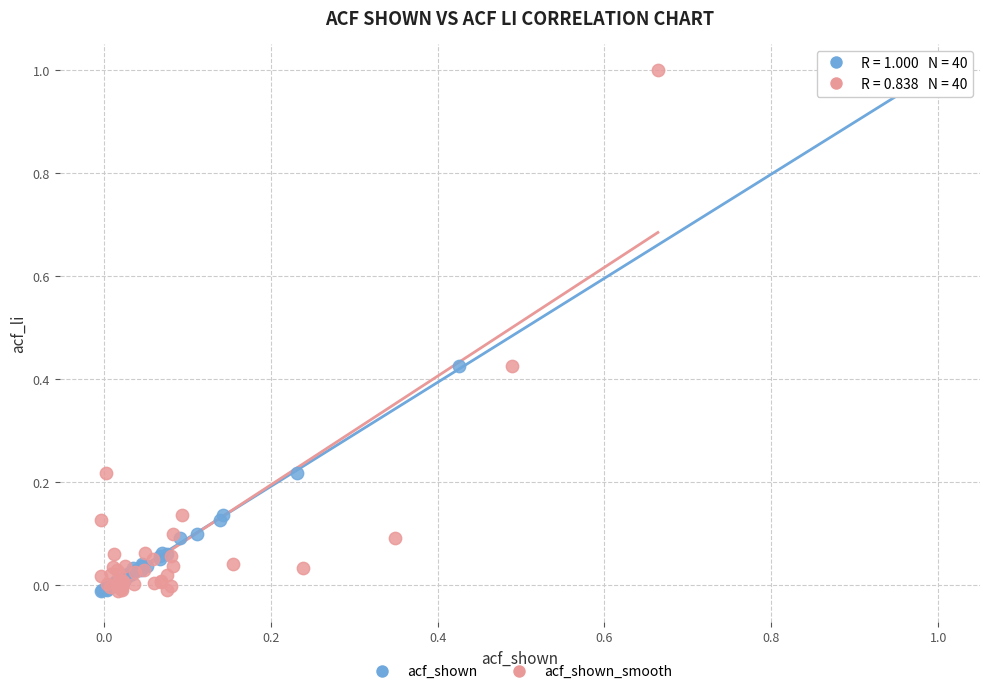

What are all the series names shown in the legend?

acf_shown, acf_shown_smooth